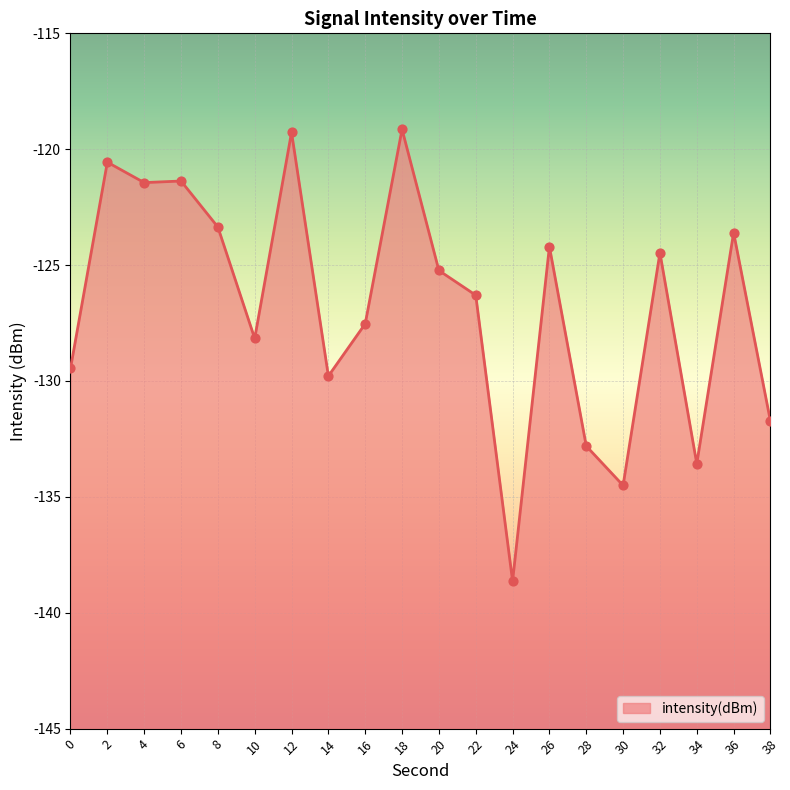

Which has a higher value, 32 or 20?

32